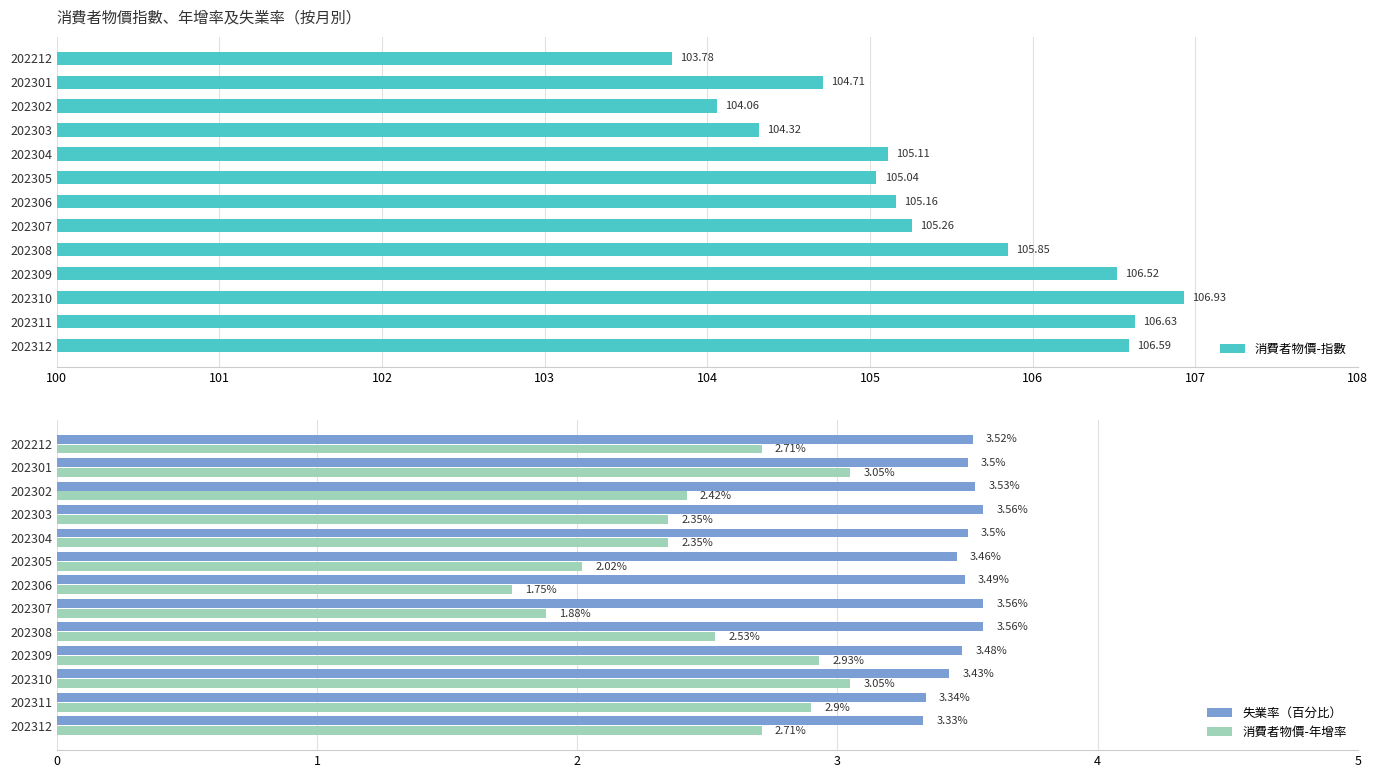

Reading right to left, what are all the values shown in this chart?

消費者物價-指數: 106.6	106.6	106.9	106.5	105.8	105.3	105.2	105.0	105.1	104.3	104.1	104.7	103.8
失業率（百分比）: 3.3	3.3	3.4	3.5	3.6	3.6	3.5	3.5	3.5	3.6	3.5	3.5	3.5
消費者物價-年增率: 2.7	2.9	3.0	2.9	2.5	1.9	1.8	2.0	2.4	2.4	2.4	3.0	2.7